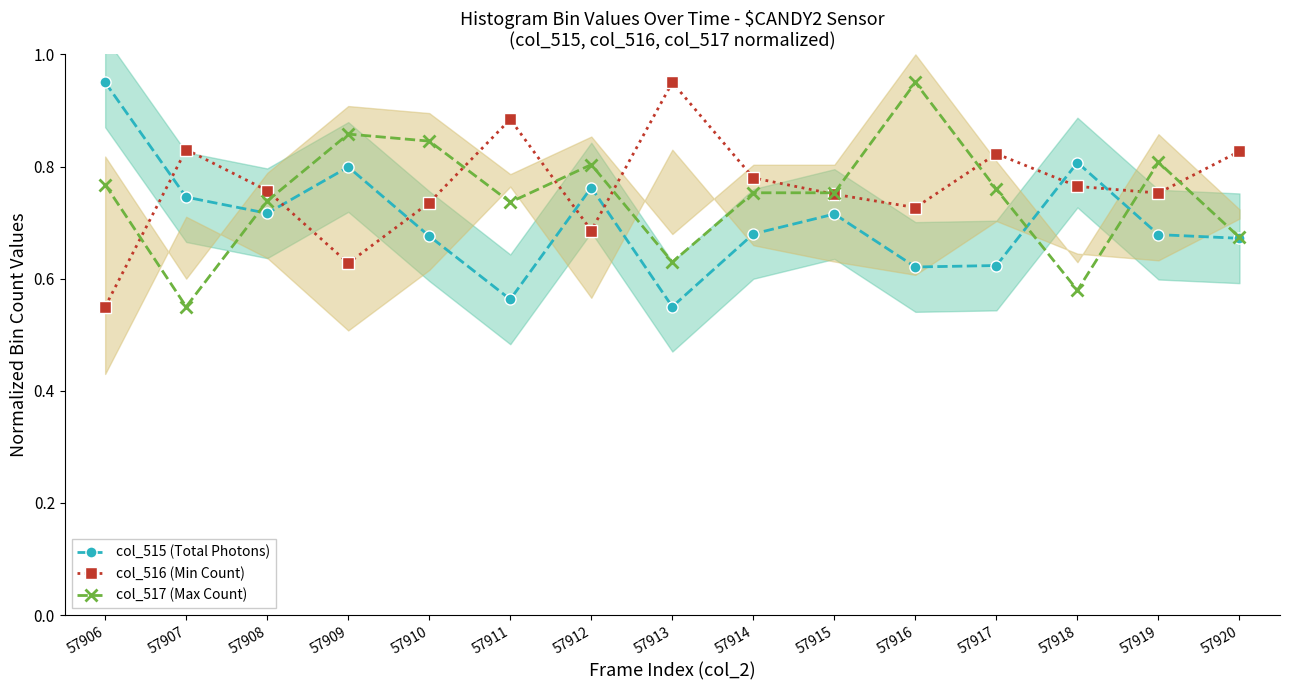

How many intersections are there between col_515 (Total Photons) and col_516 (Min Count)?

7